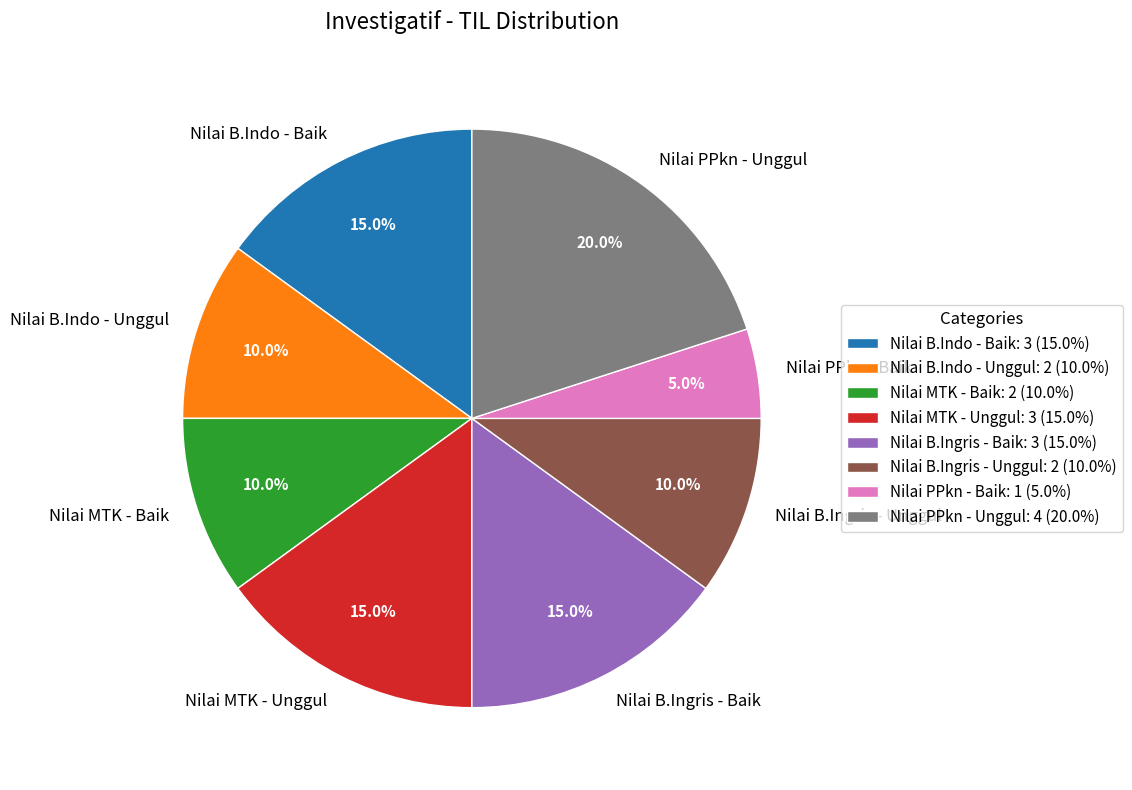

How many segments does this pie chart have?

8